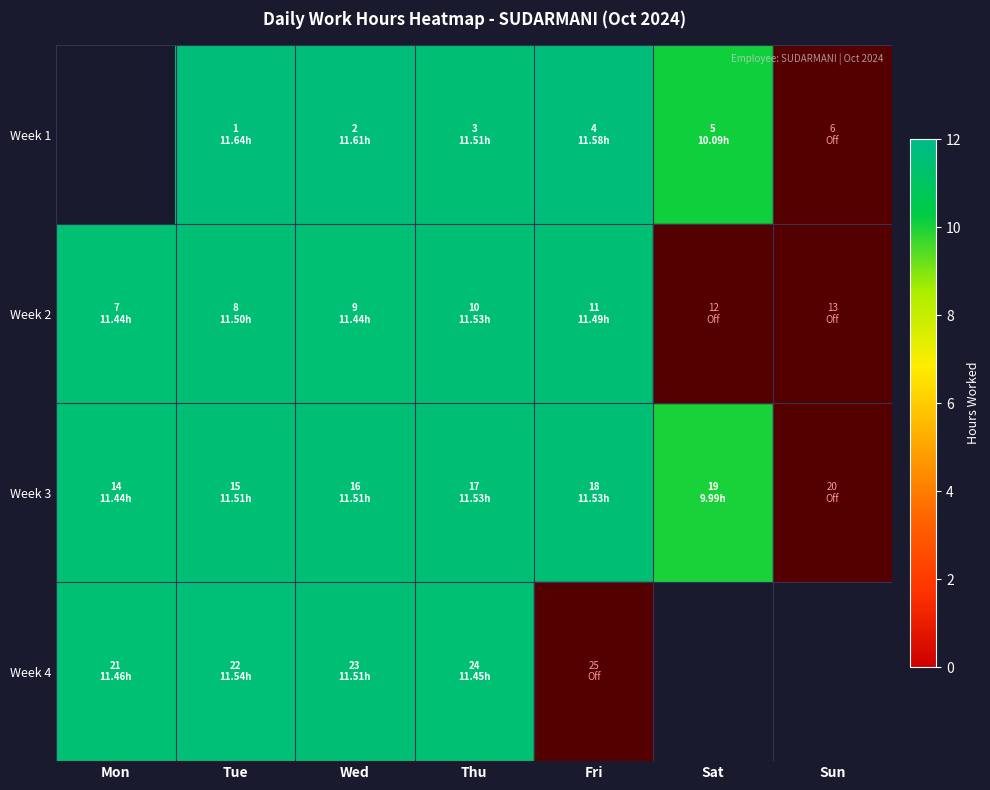

How many data points in Week 3 are less than 11?

1